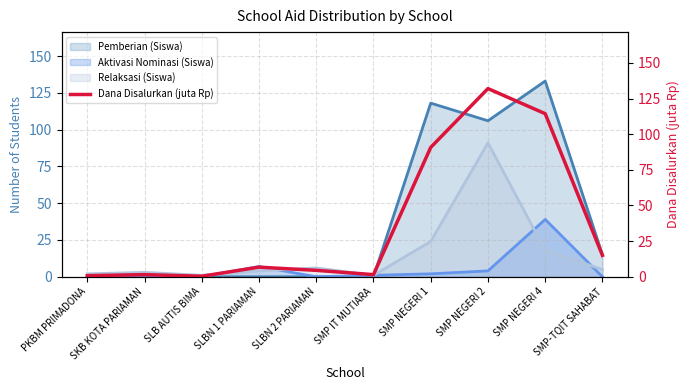

What is the maximum value shown in the chart?

132.0